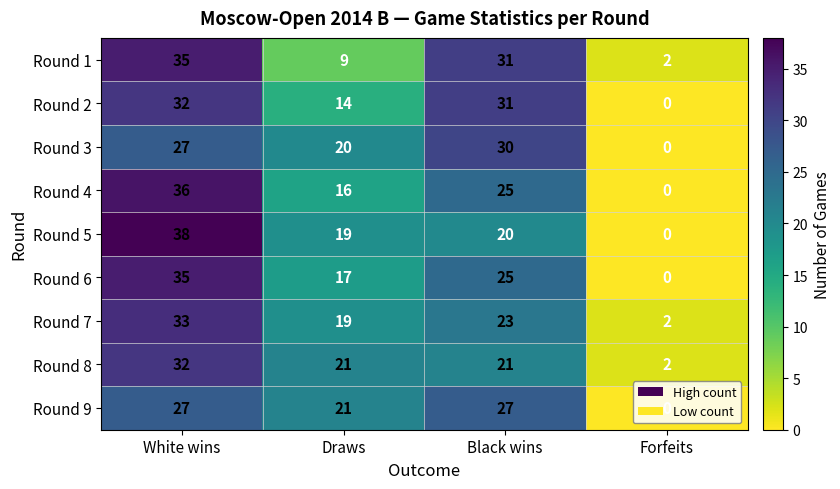

What is the difference between the Round 6 values at White wins and Draws?

18